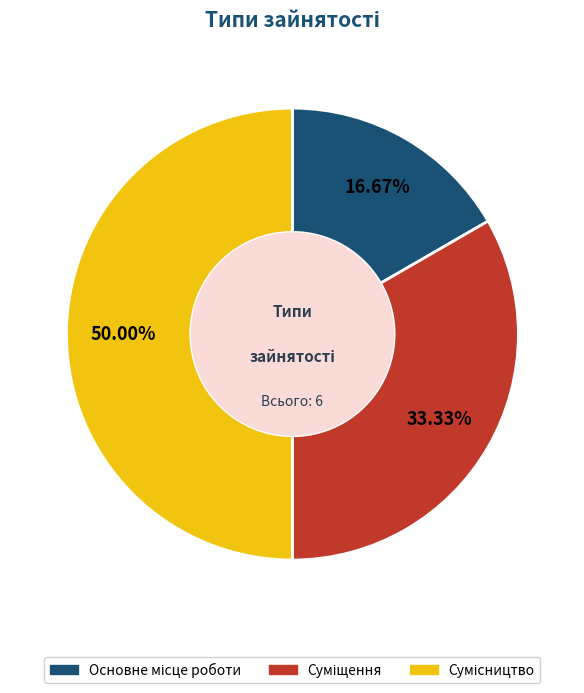

What is the ratio of the value at Суміщення to the value at Сумісництво?

0.7